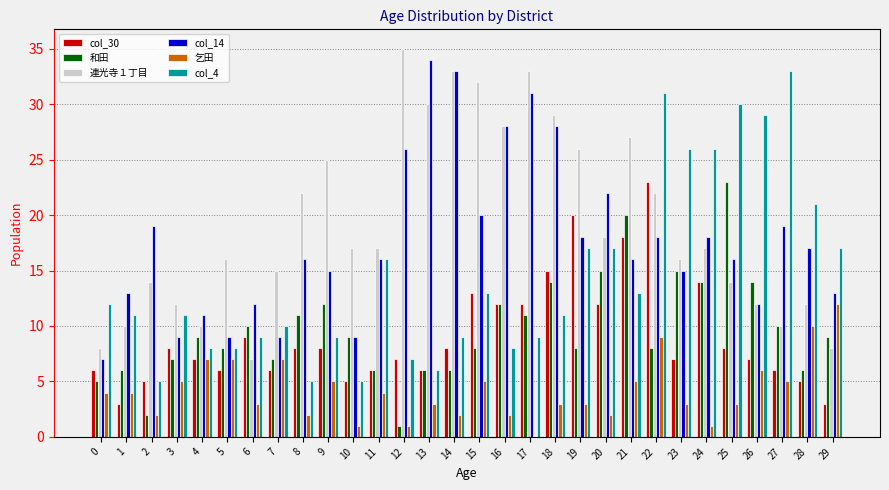

Which series changed the most between 6 and 25?

col_4